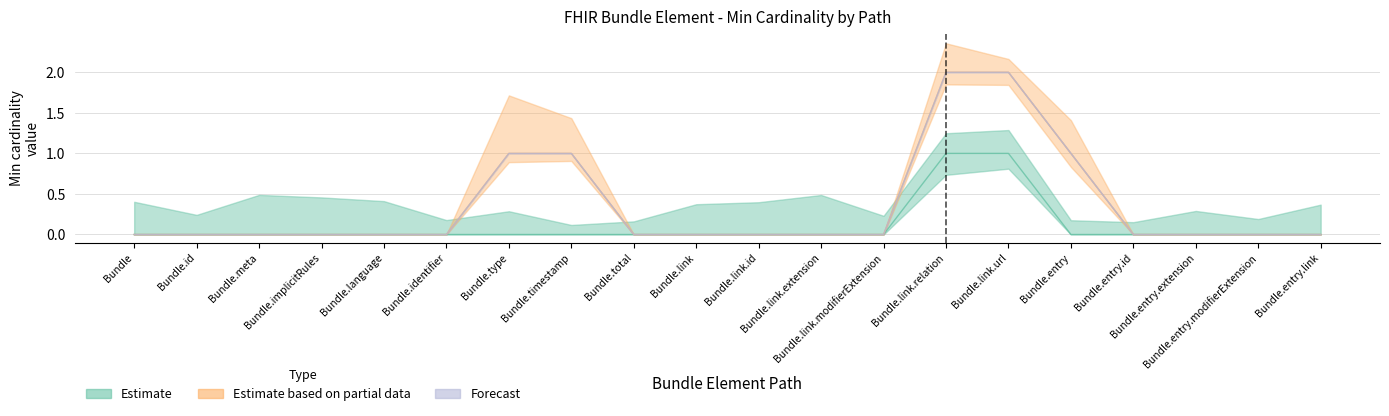

True or false: Estimate based on partial data has more than 1 interior local peaks.

False